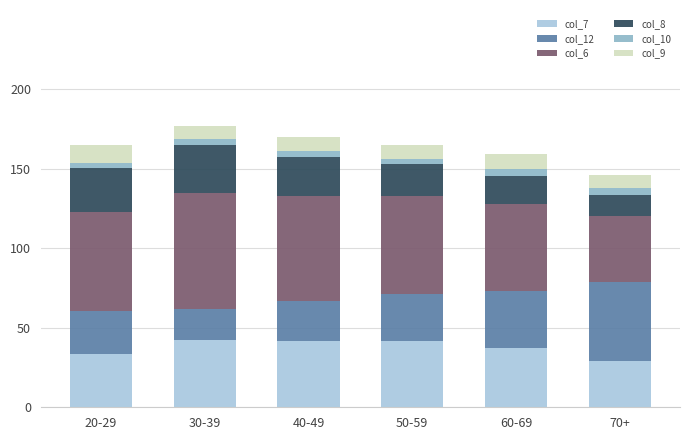

Does the chart contain any negative values?

No